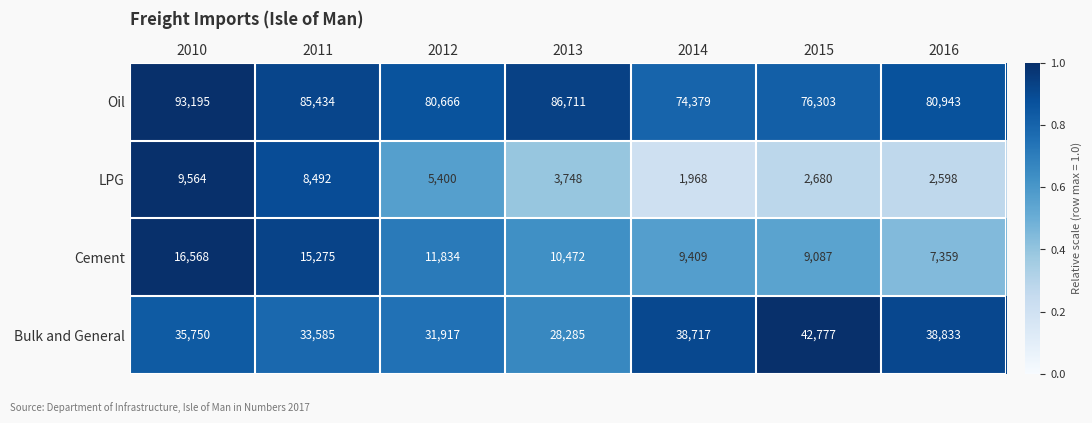

Which series has the widest spread of values?

Oil